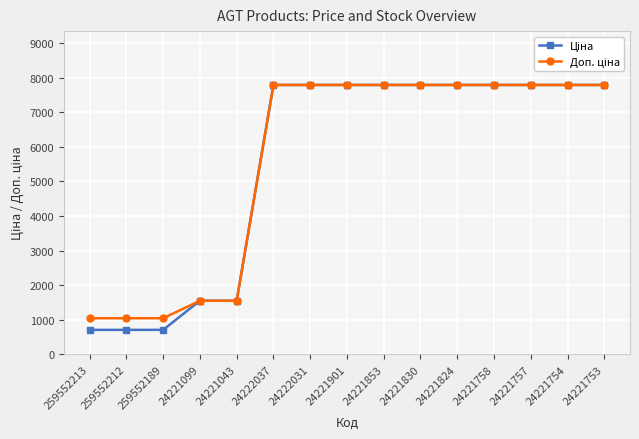

What position from the right is 259552212?

14